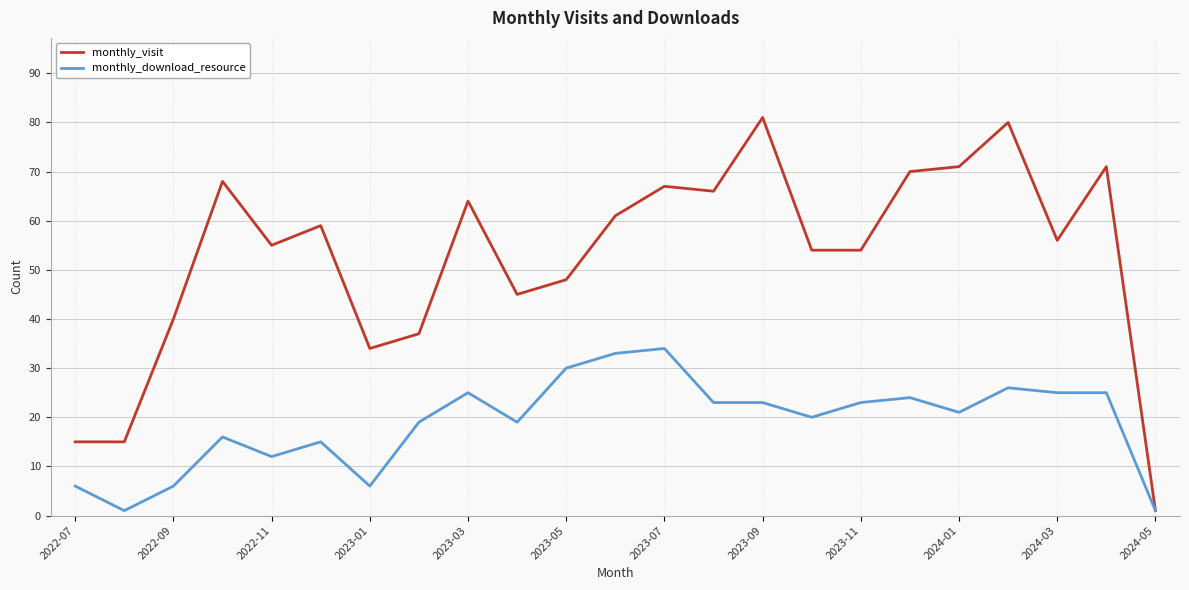

Which series has the largest total across all categories?

monthly_visit